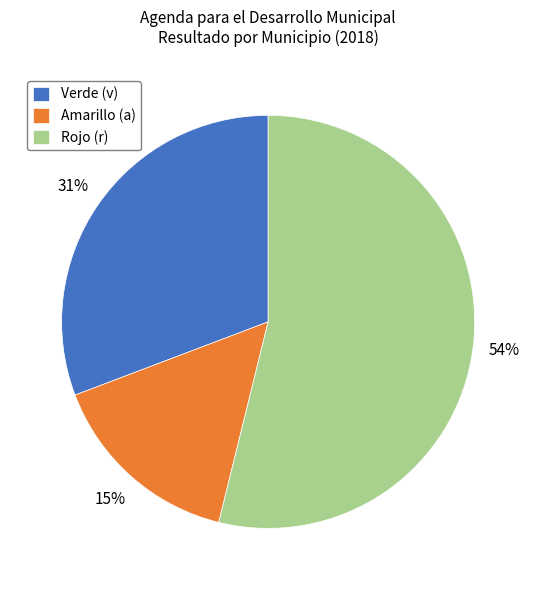

True or false: Verde (v) accounts for 46% of the total.

False